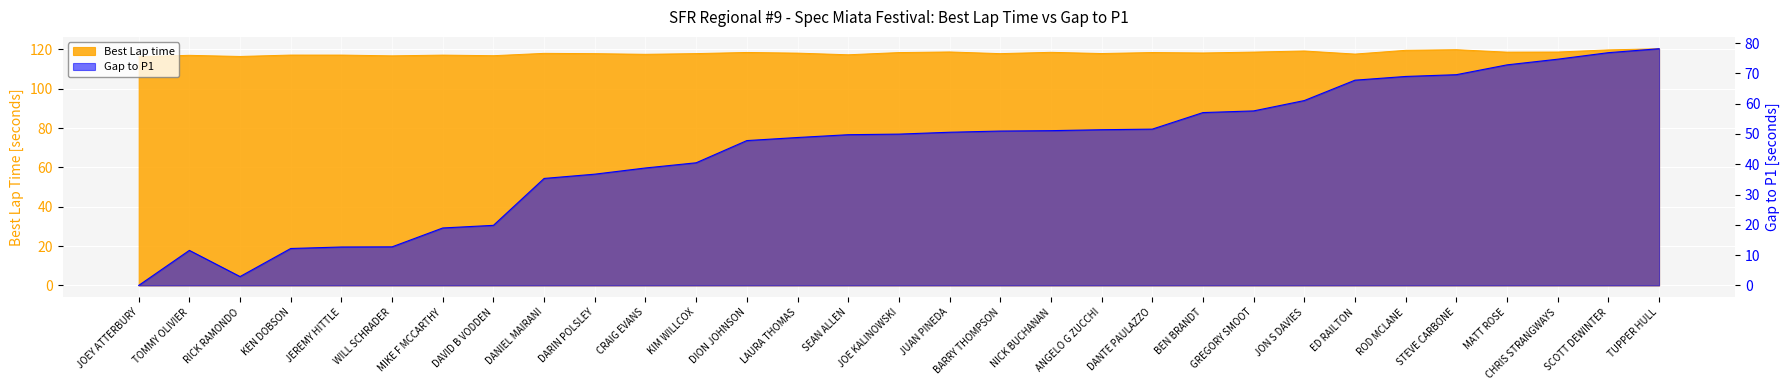

Which category has the highest value across all series?

TUPPER HULL